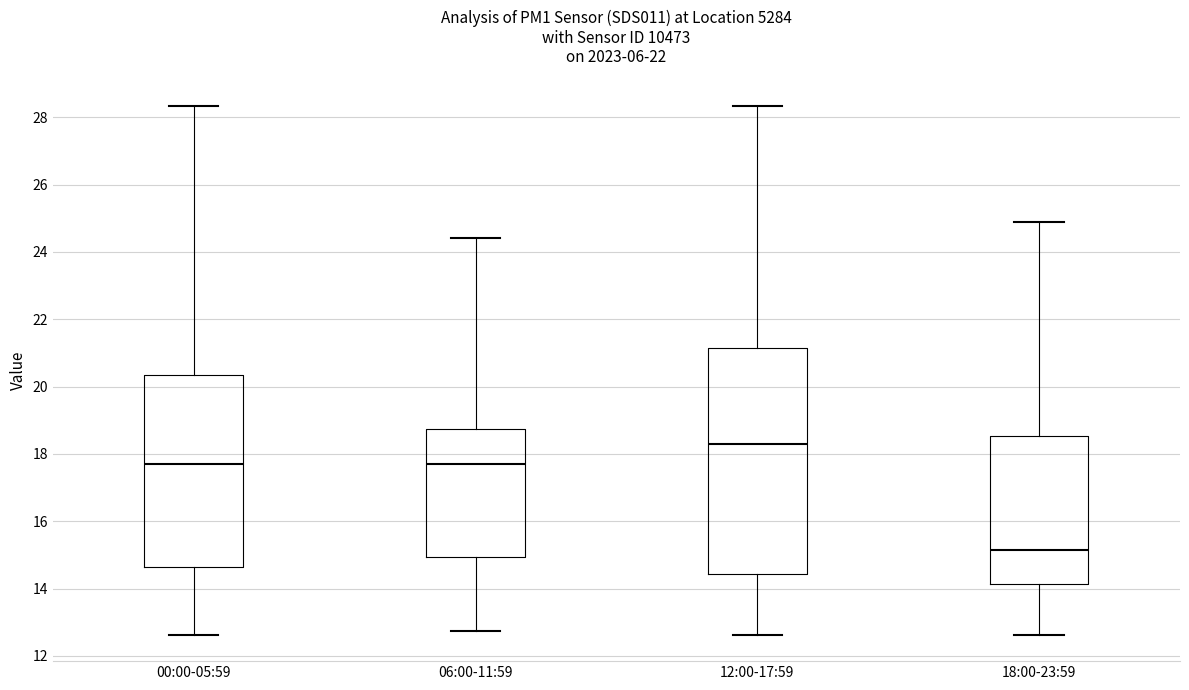

Which box has the lowest median line?

18:00-23:59